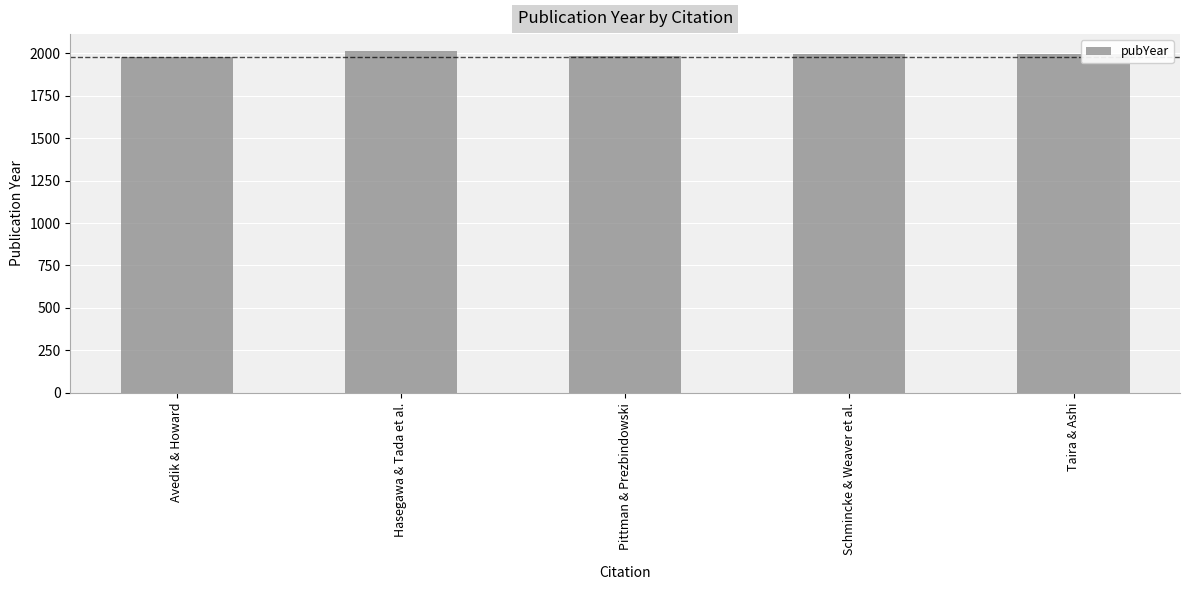

What is the minimum value shown in the chart?

1979